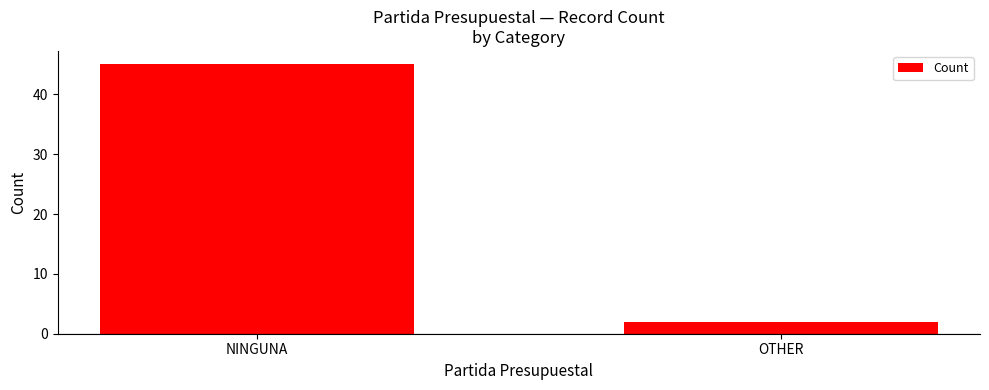

What is the change in value from NINGUNA to OTHER?

-43